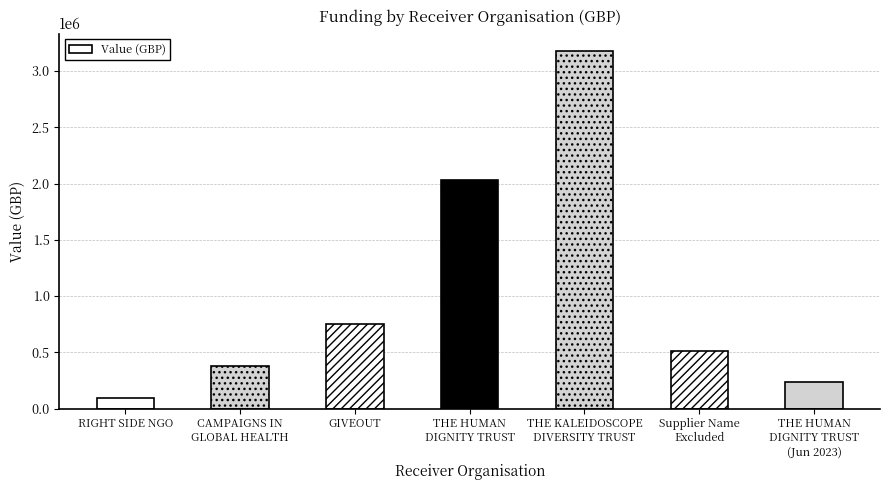

What is the label of the 1st bar from the left?

RIGHT SIDE NGO